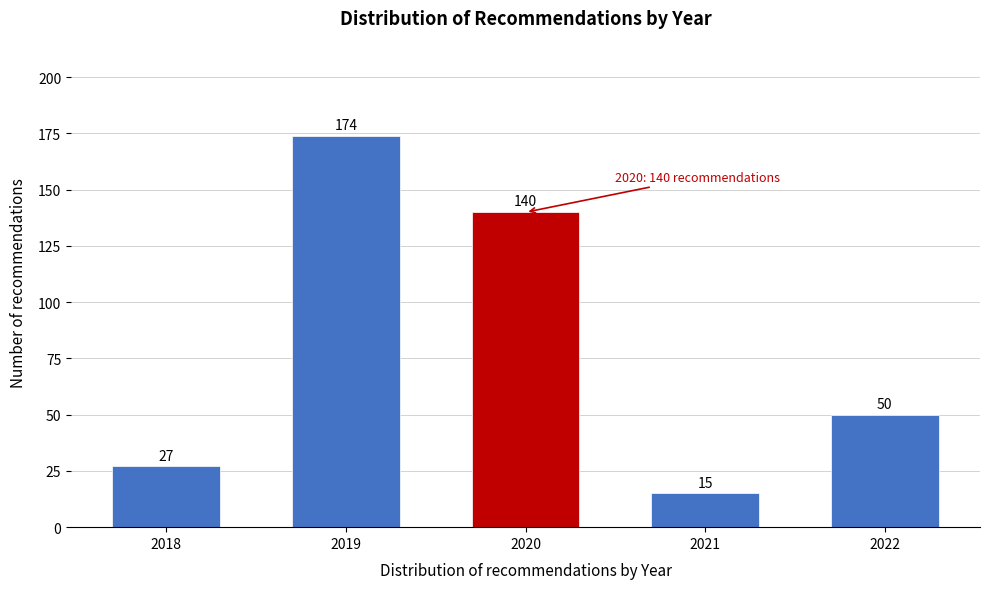

Reading left to right, what are all the values shown in this chart?

2018=27	2019=174	2020=140	2021=15	2022=50